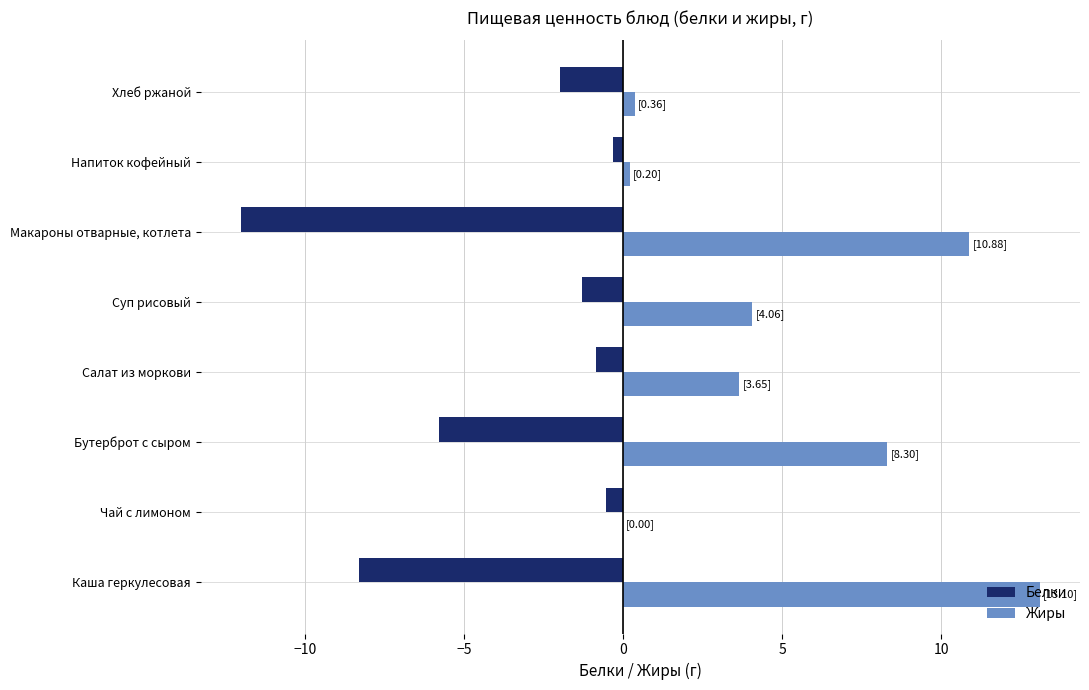

What is the total value across all series at Каша геркулесовая?

4.8